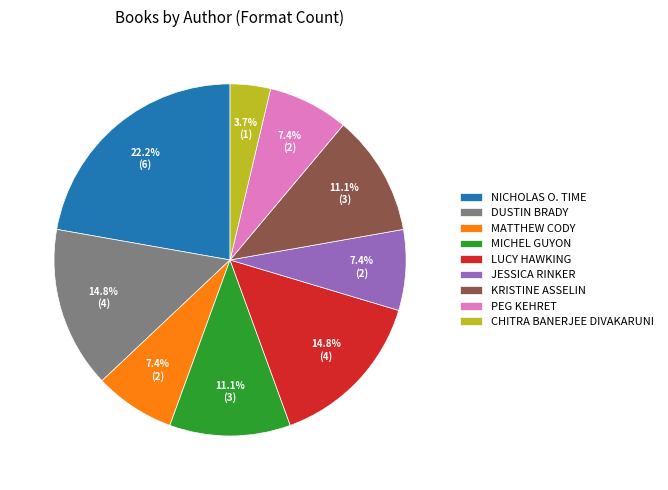

Is there a majority slice in this chart?

No